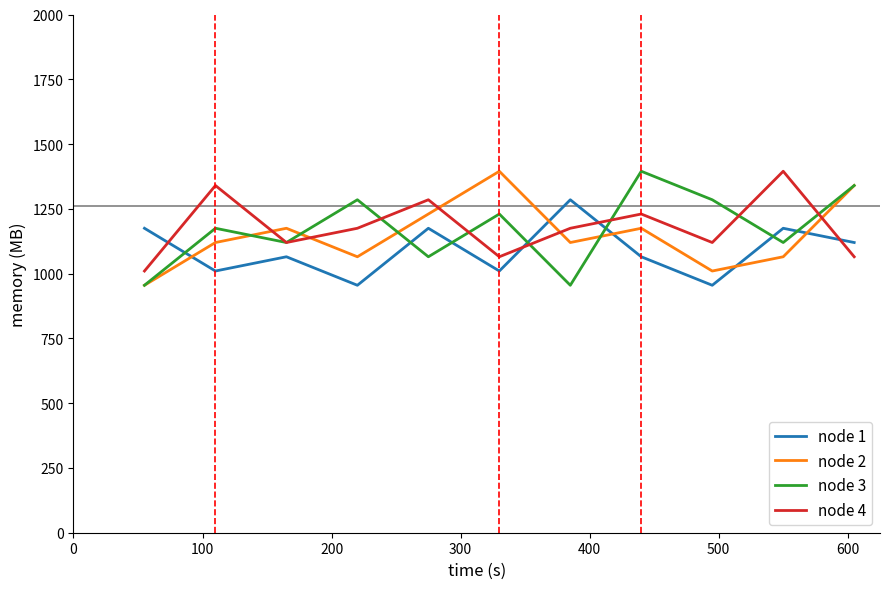

True or false: node 4 and node 1 intersect in this chart.

True